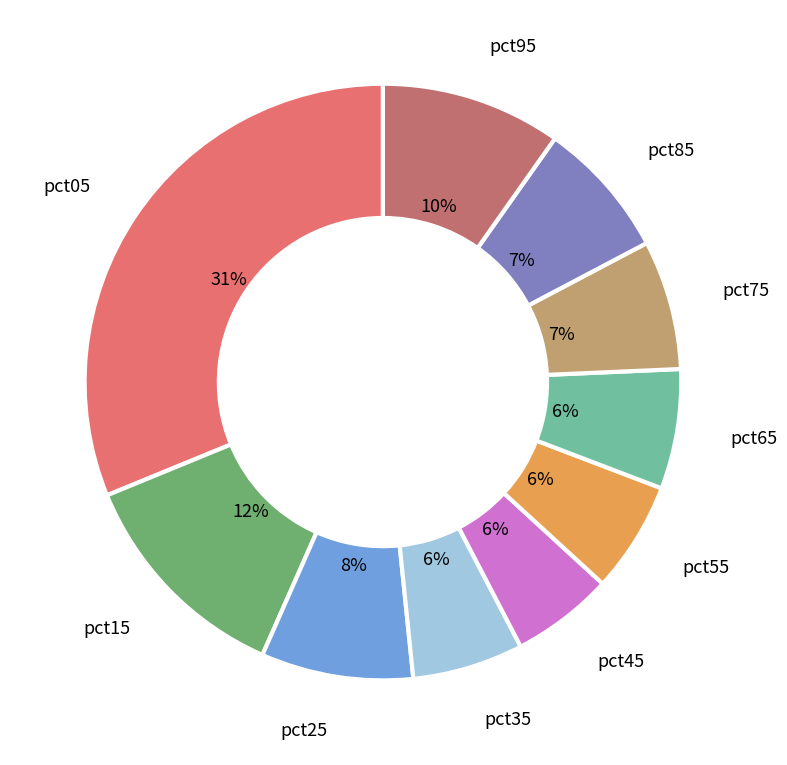

Which category has the biggest portion of the pie?

pct05